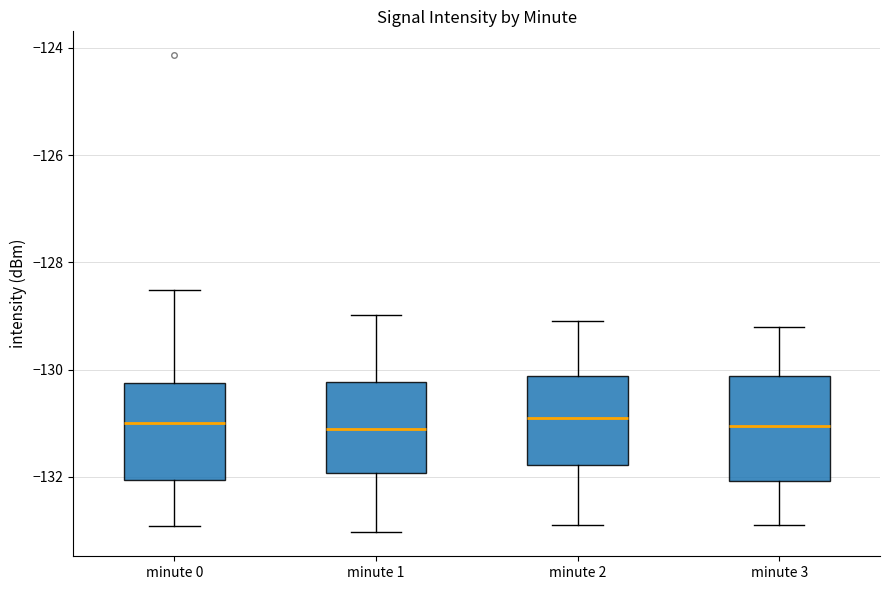

Where is the lower edge of the box for minute 3 on the y-axis? The values are not printed on the chart, so give them approximately, as read against the axis.

-132.0